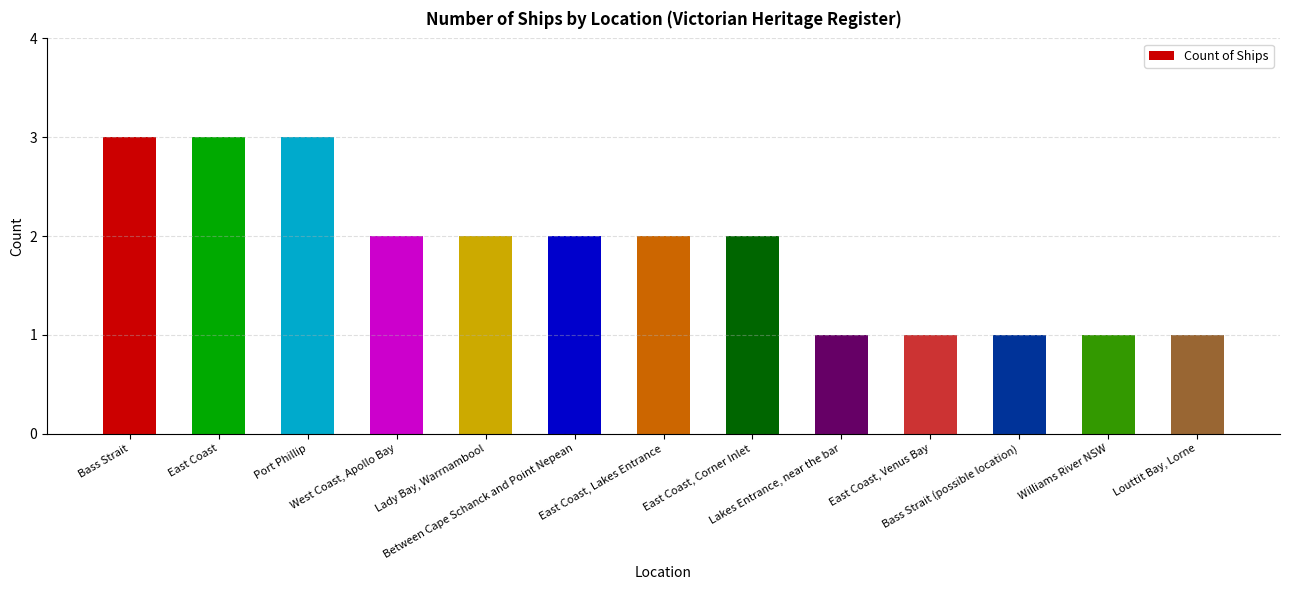

What is the average value?

2